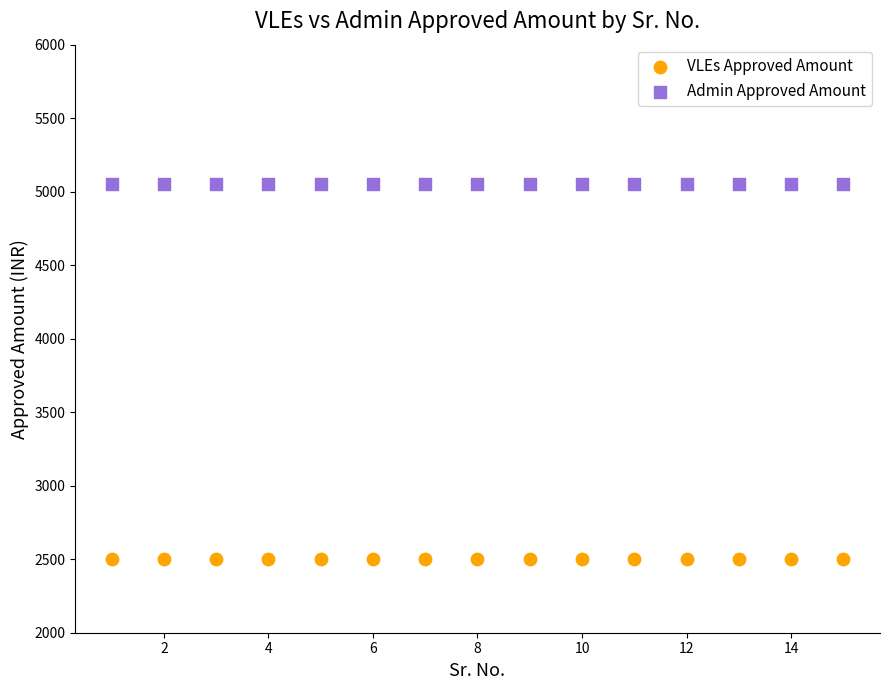

Which series reaches the maximum Y coordinate?

Admin Approved Amount